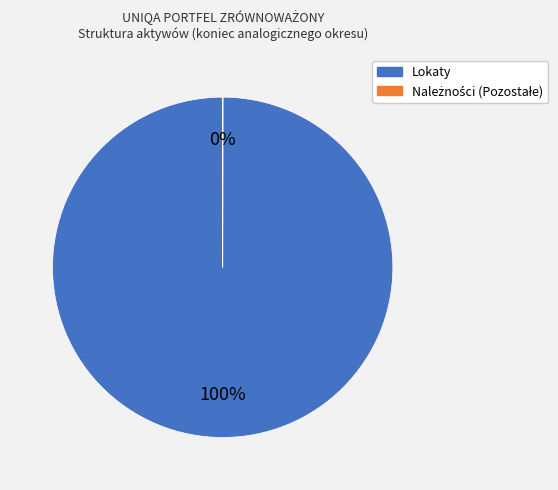

Is there any slice that represents more than half of the pie?

Yes